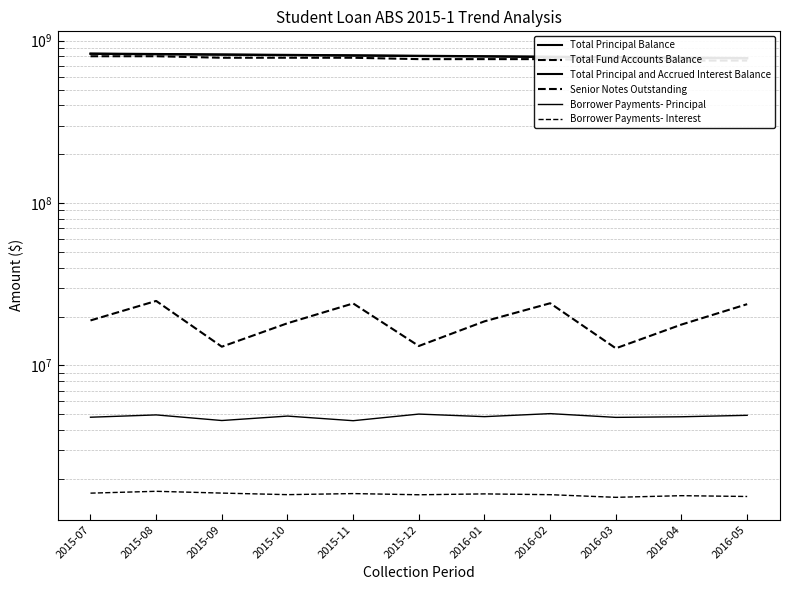

At which category does the chart reach its peak across all series?

2015-07